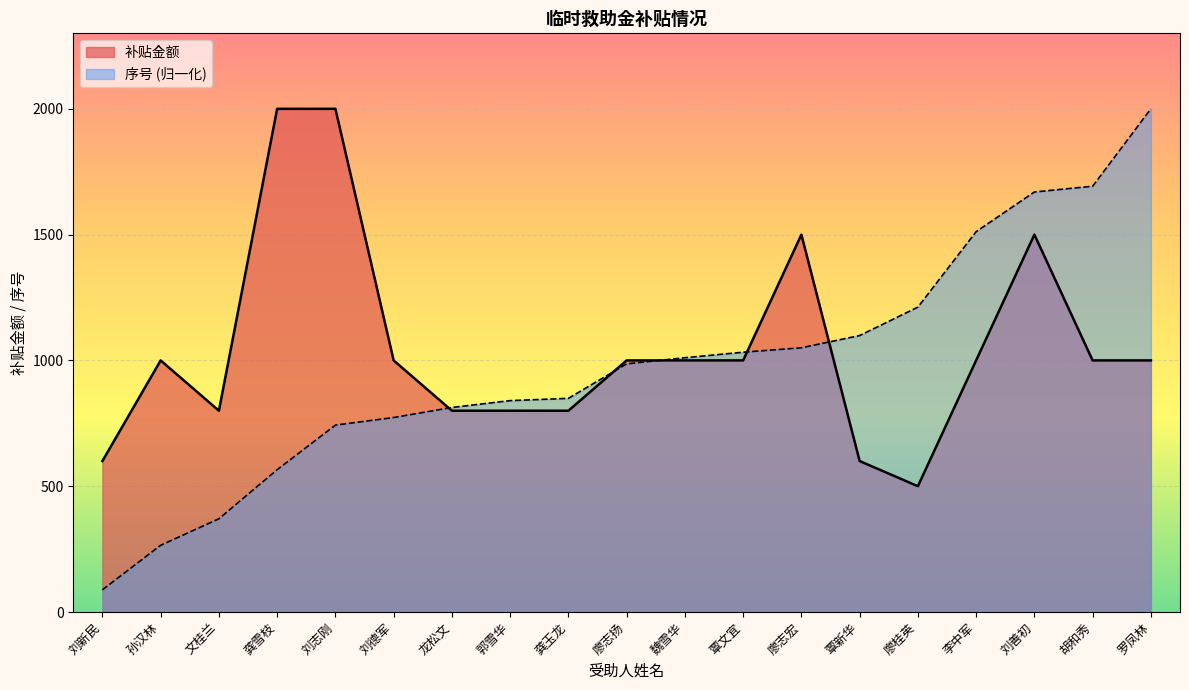

Is it true that 补贴金额 equals 1000.0 at 李中军?

True